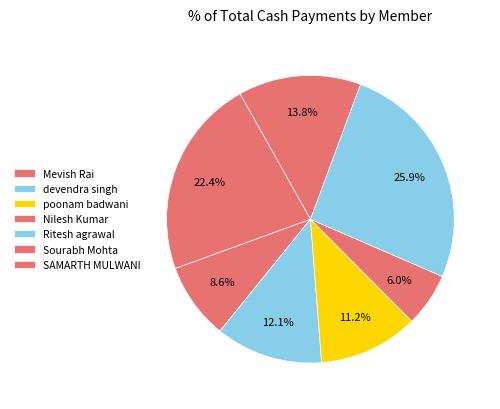

Count the number of slices in the pie.

7